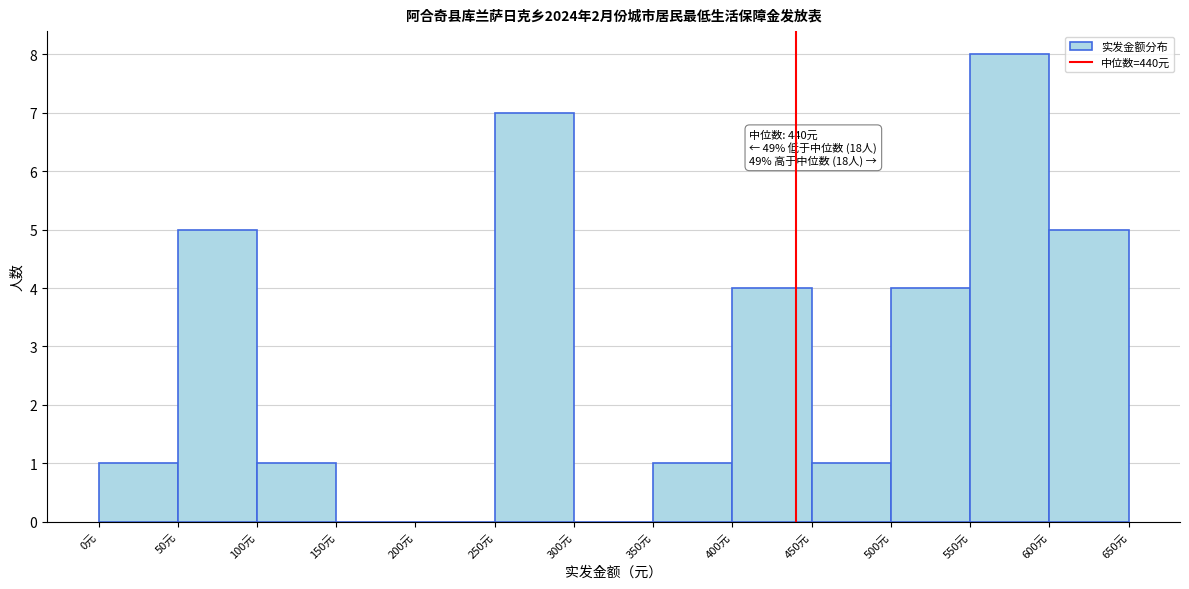

Which range on the x-axis has the tallest bar?

550 to 600